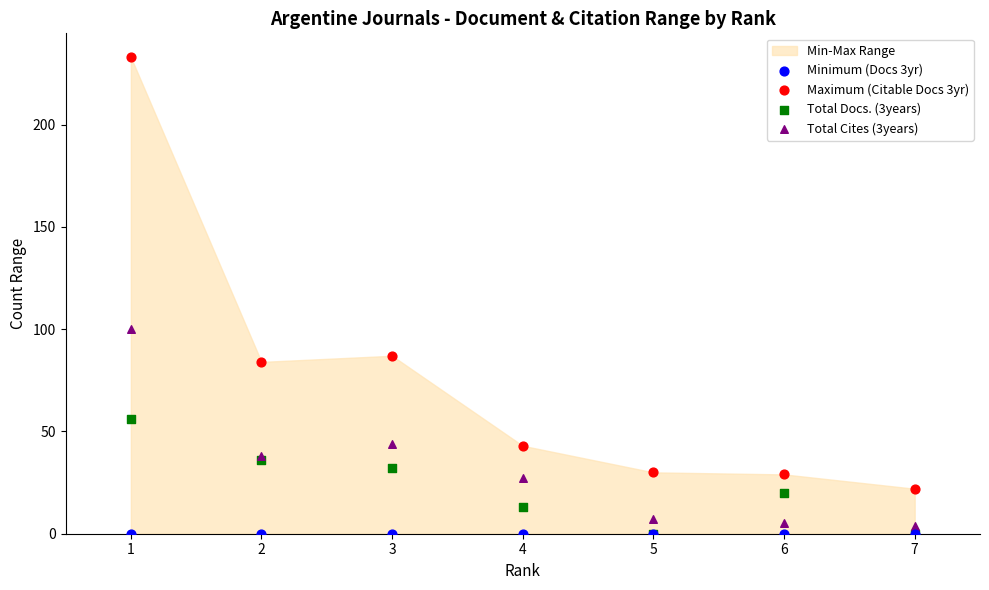

Across all series, what Y value is closest to 116?

100